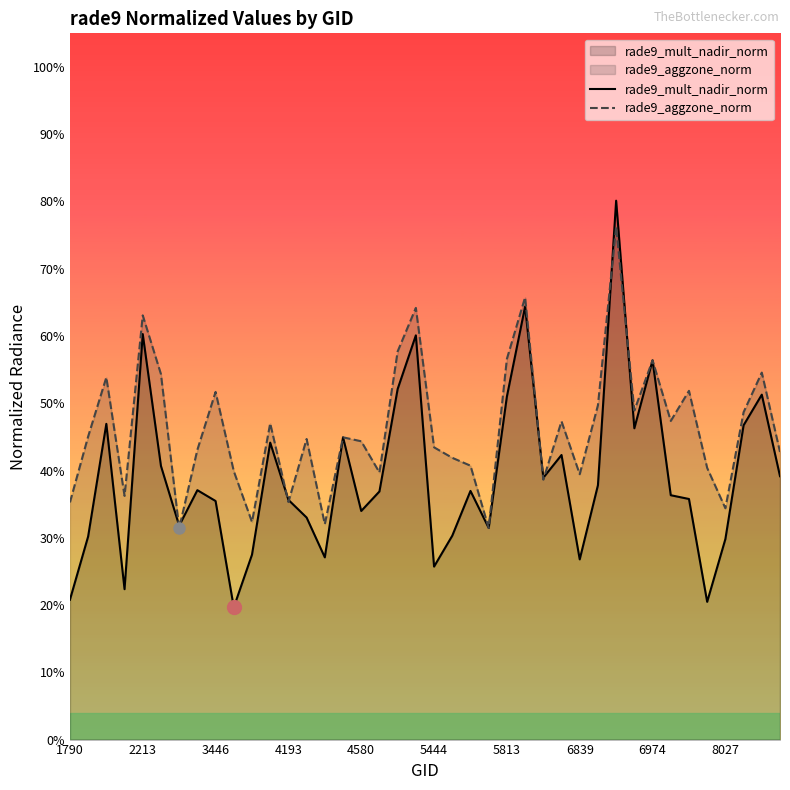

What is the minimum value for rade9_aggzone_norm?

0.3